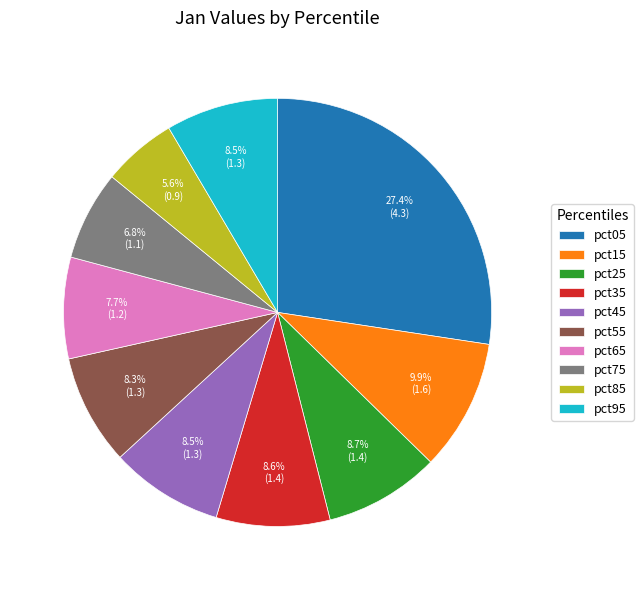

True or false: pct85 accounts for 6% of the total.

True